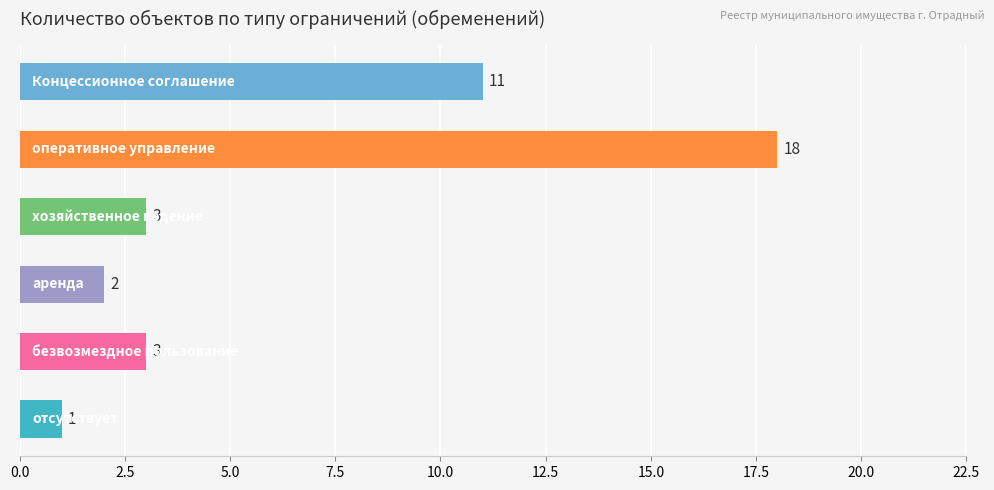

Count the number of data series in this chart.

1